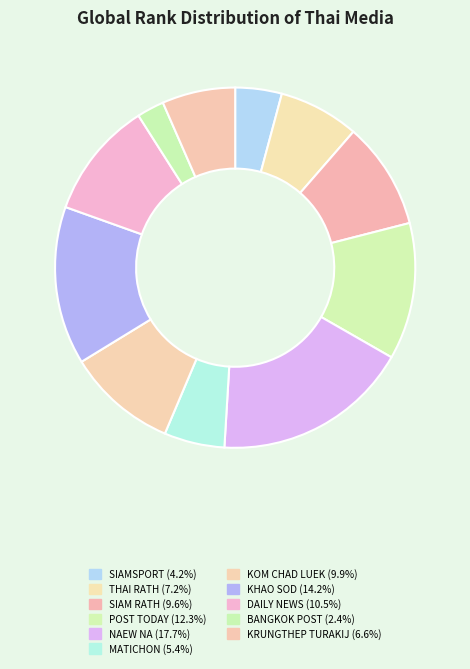

Does KHAO SOD account for over 50% of the chart?

No